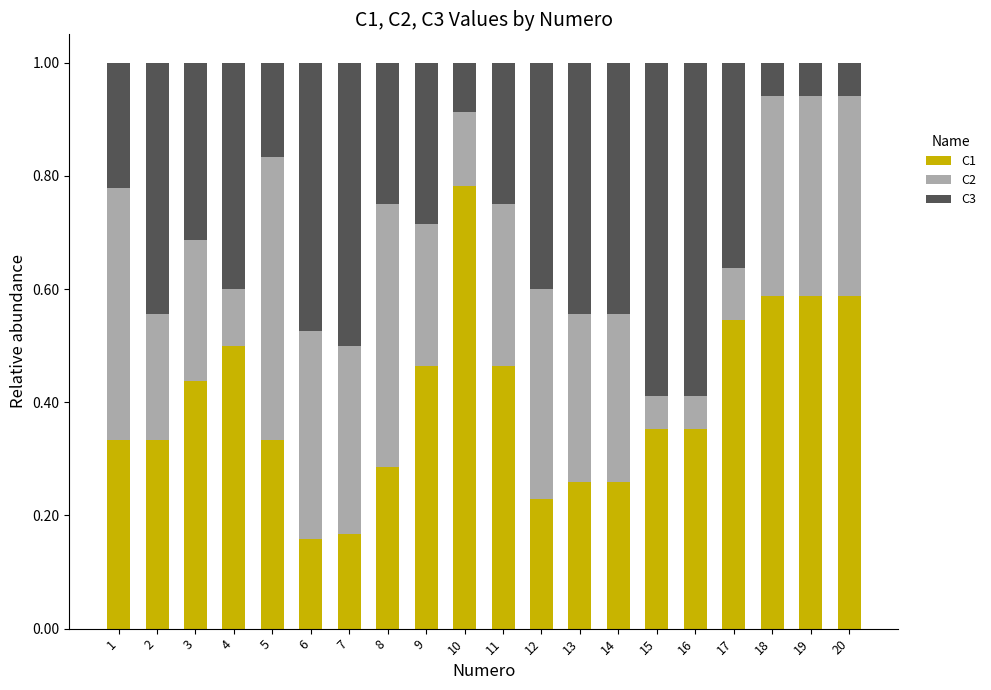

What is the total value across all series at 1?

1.0